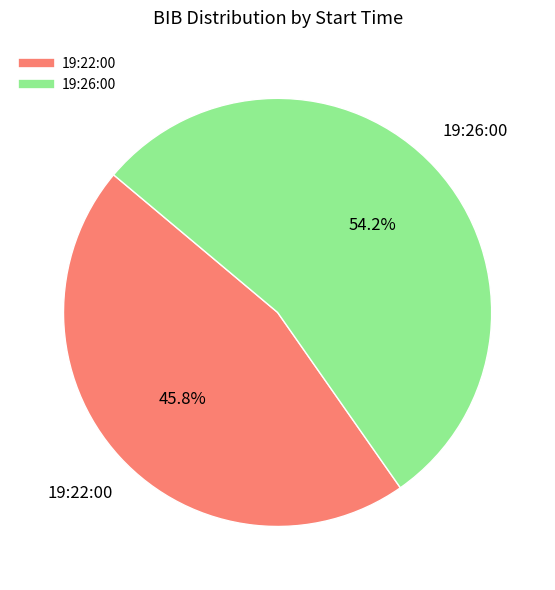

What percentage is the 19:22:00 slice, to the nearest percent?

46%